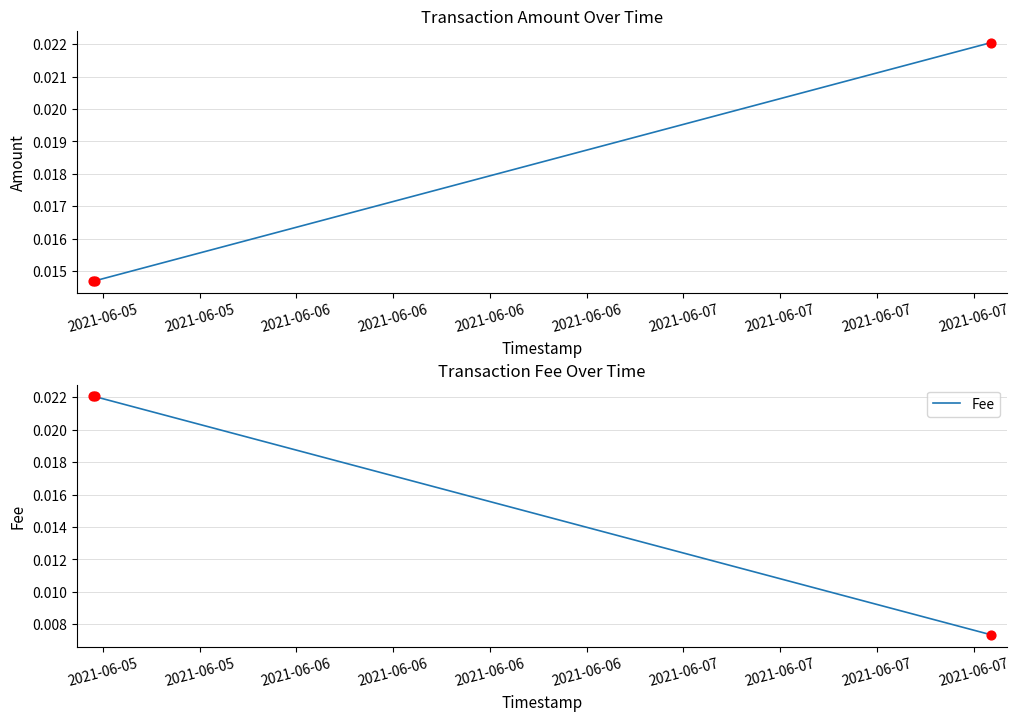

Which series has the largest total across all categories?

Fee